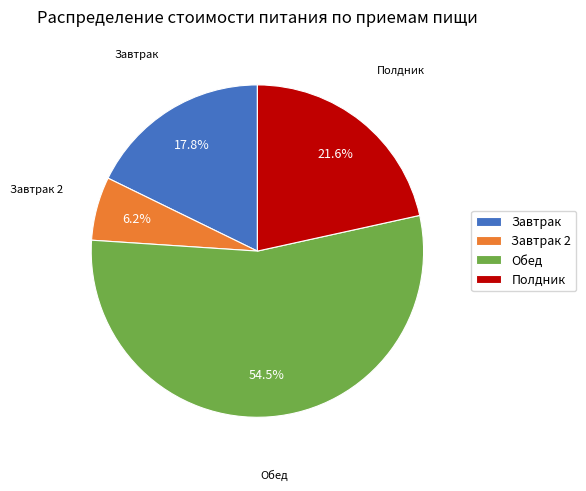

What percentage is the Завтрак 2 slice, to the nearest percent?

6%